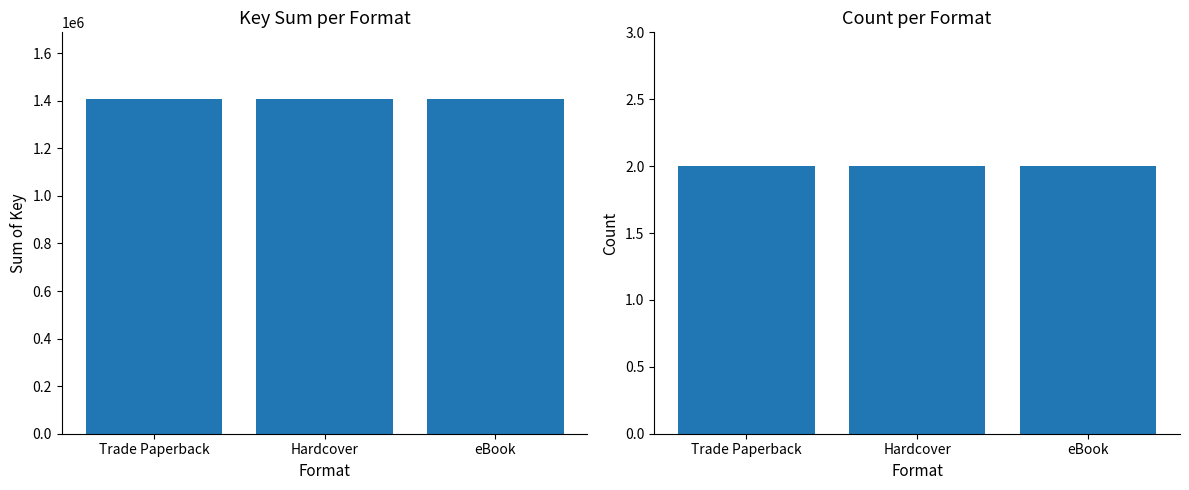

Are the bars grouped side by side (vs. stacked)?

Yes